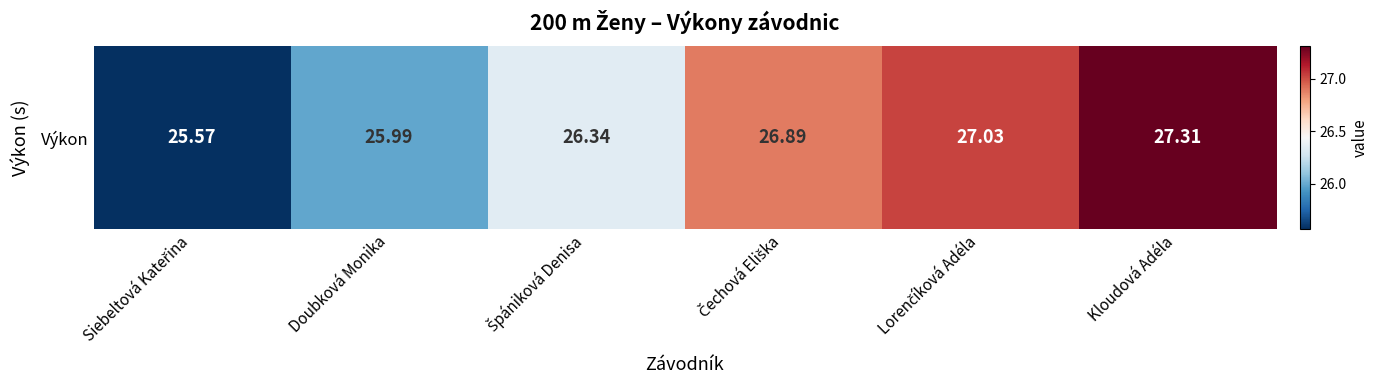

What is the difference between the maximum and minimum values?

1.7